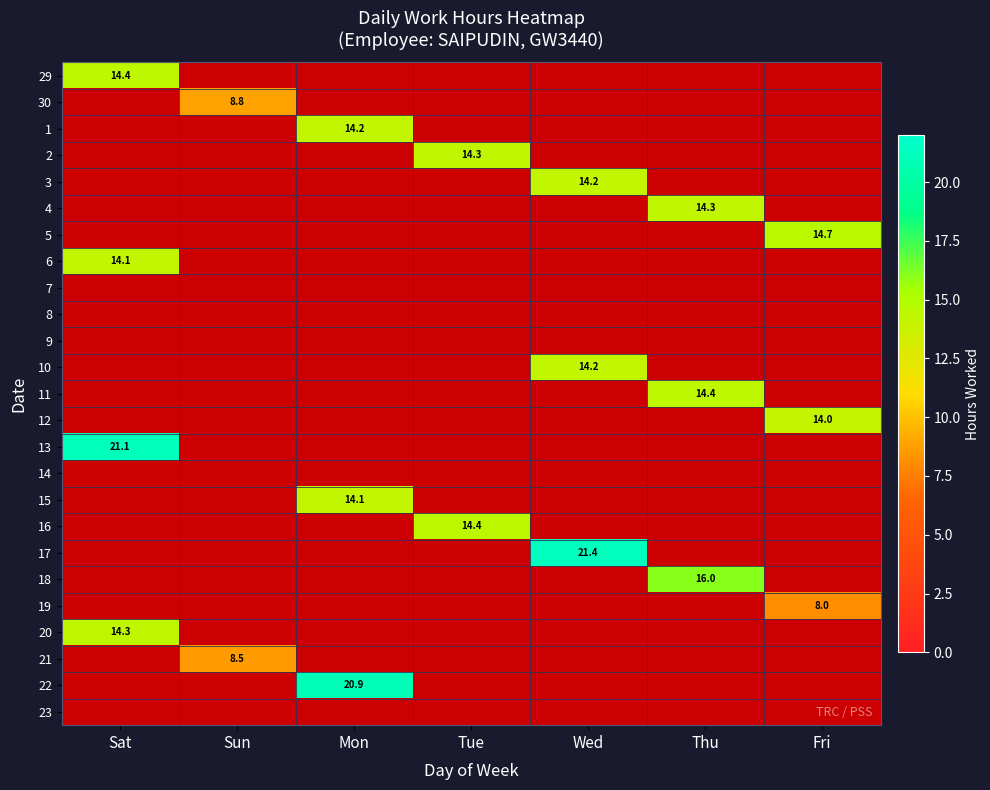

Which series changed the most between Tue and Wed?

17